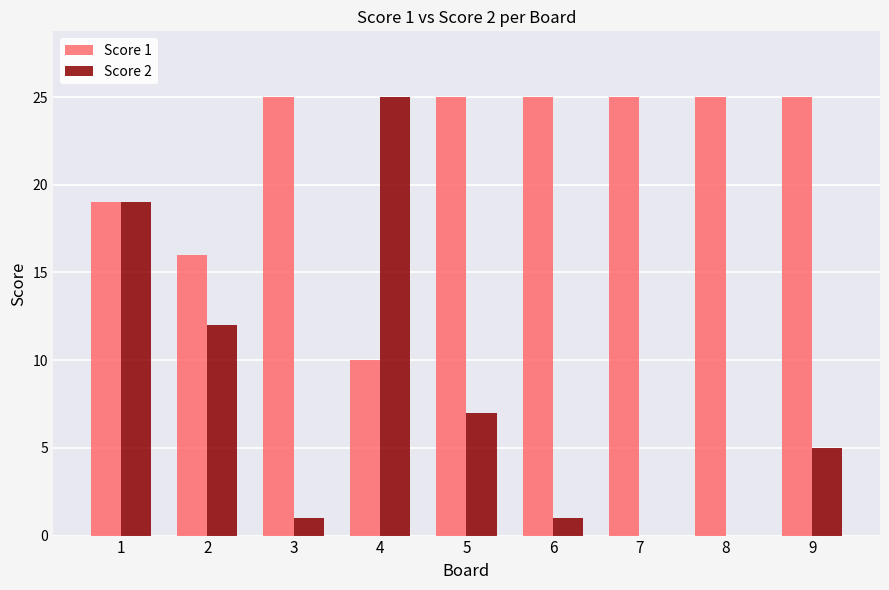

Which series has the largest total across all categories?

Score 1